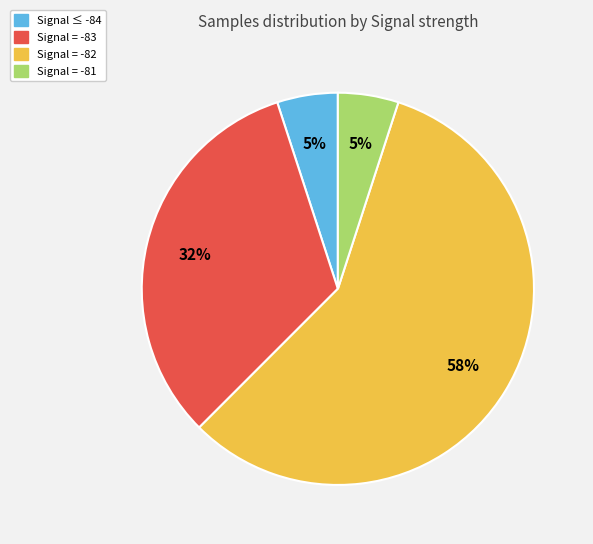

Is there a majority slice in this chart?

Yes